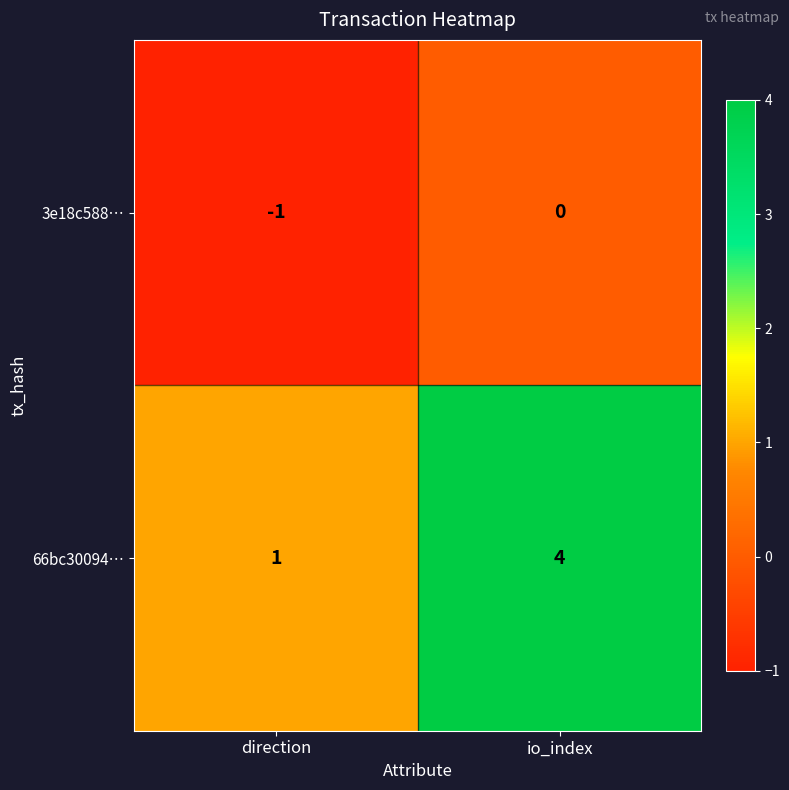

The 3e18c588… series shows 0 at io_index. True or false?

True